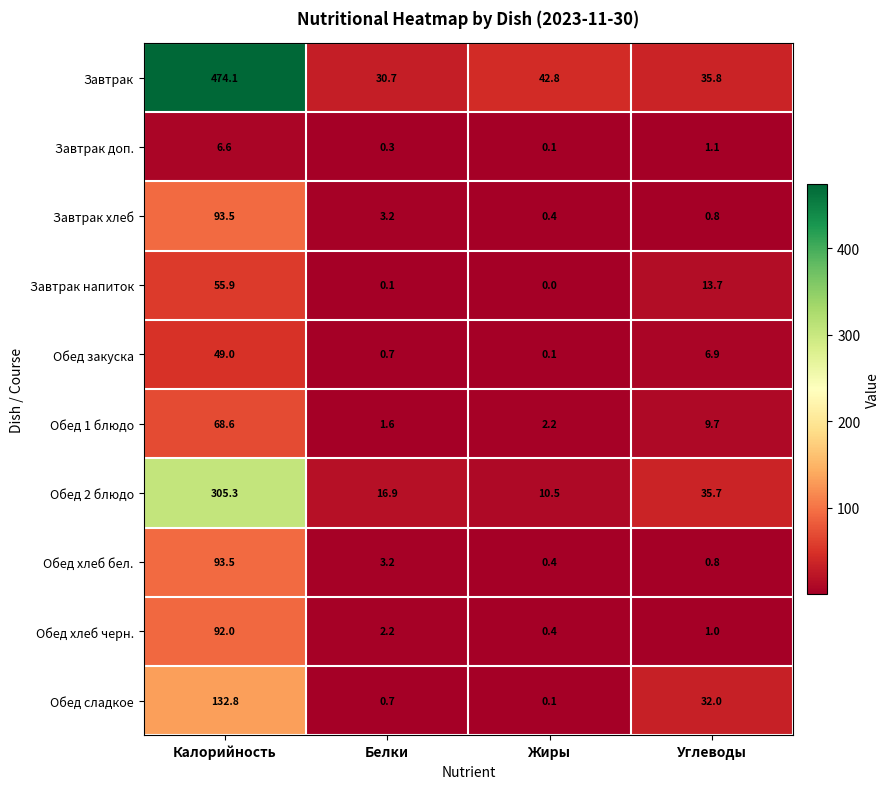

Between Белки and Жиры, which series saw the biggest shift?

Завтрак